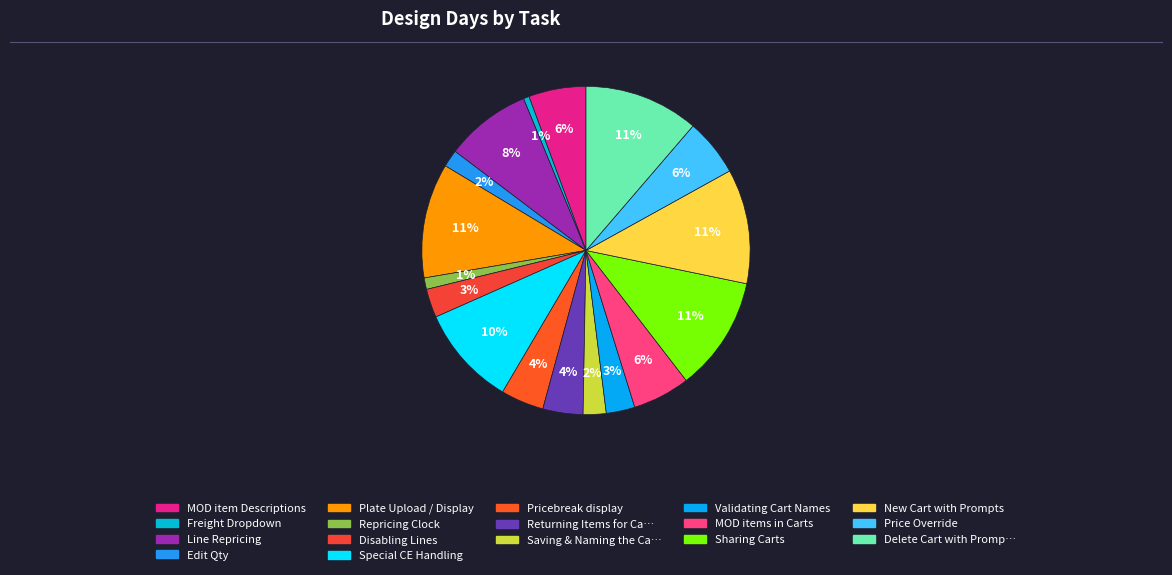

Which slice is the largest?

Plate Upload / Display